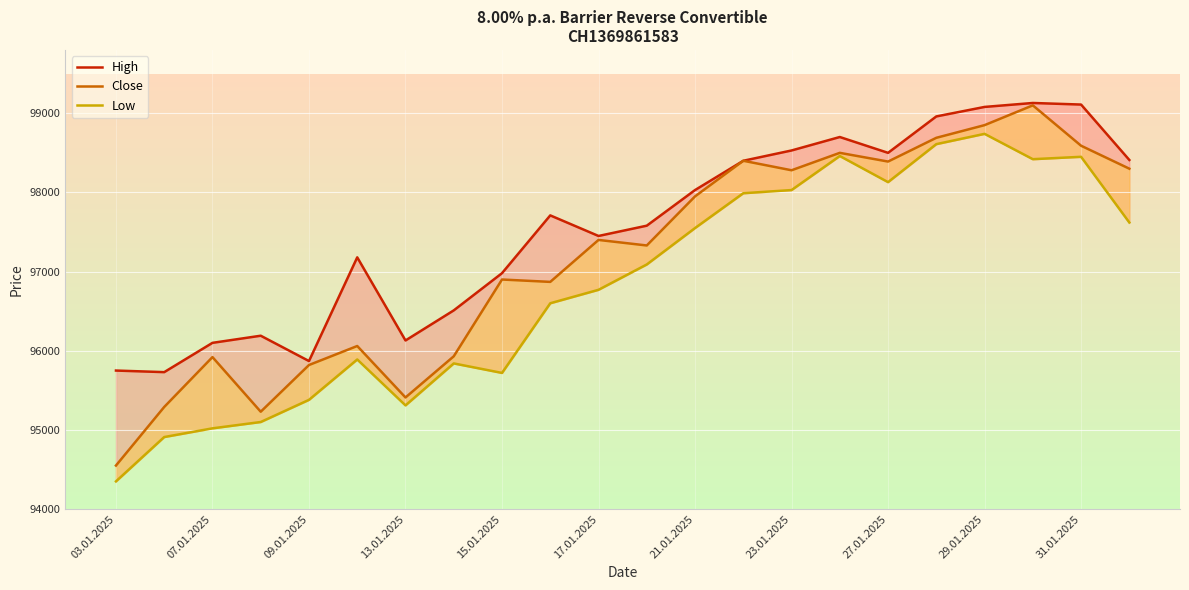

True or false: Close and High intersect in this chart.

False